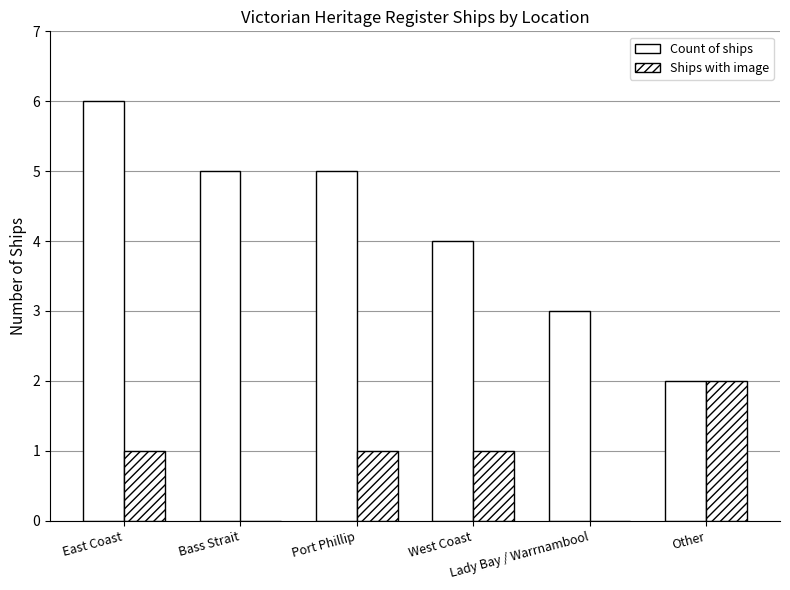

How many groups of bars are there?

6